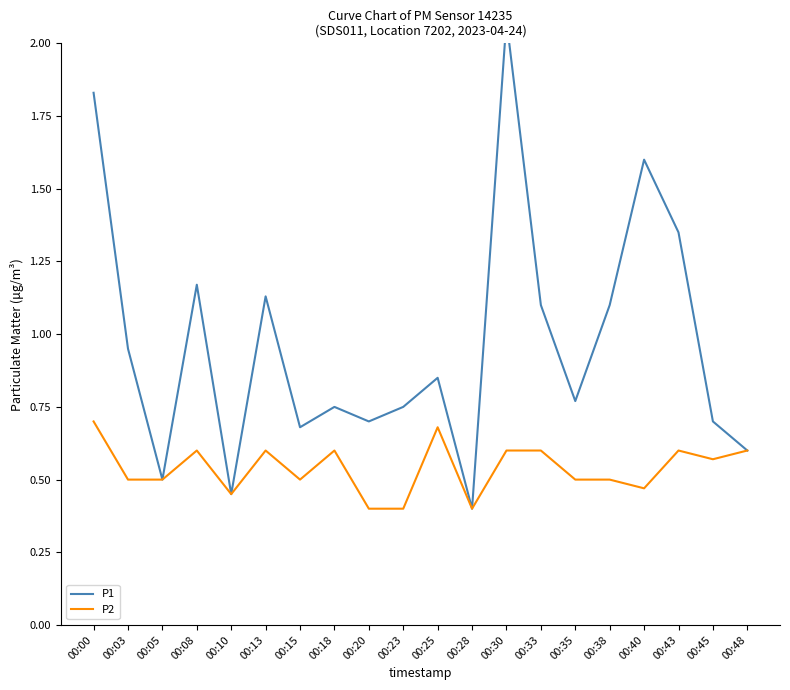

What is the value of the P1 point at the 9th from the left?

0.7